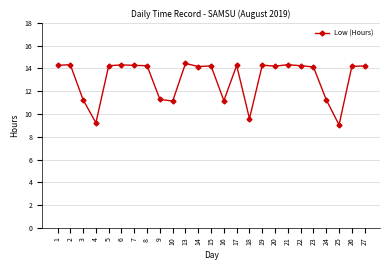

What is the sum of all values?

326.3